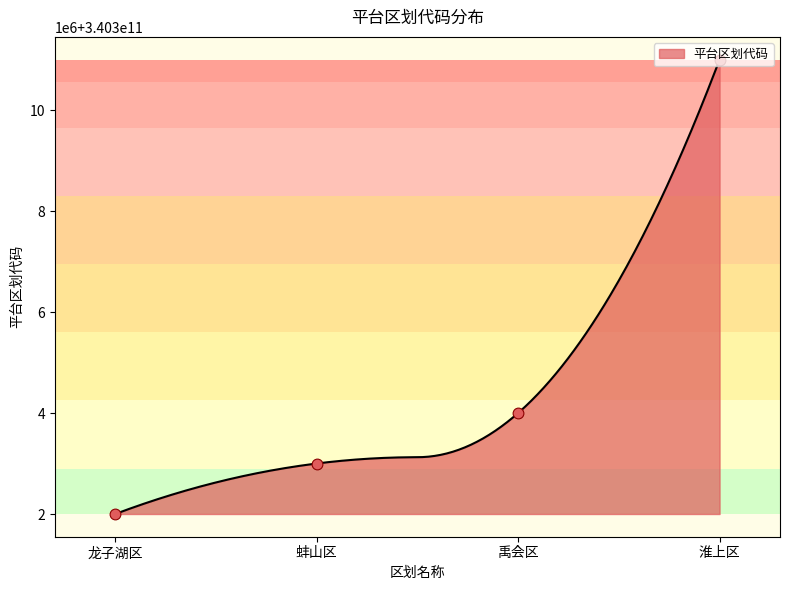

What is the change in value from 龙子湖区 to 禹会区?

+2000000